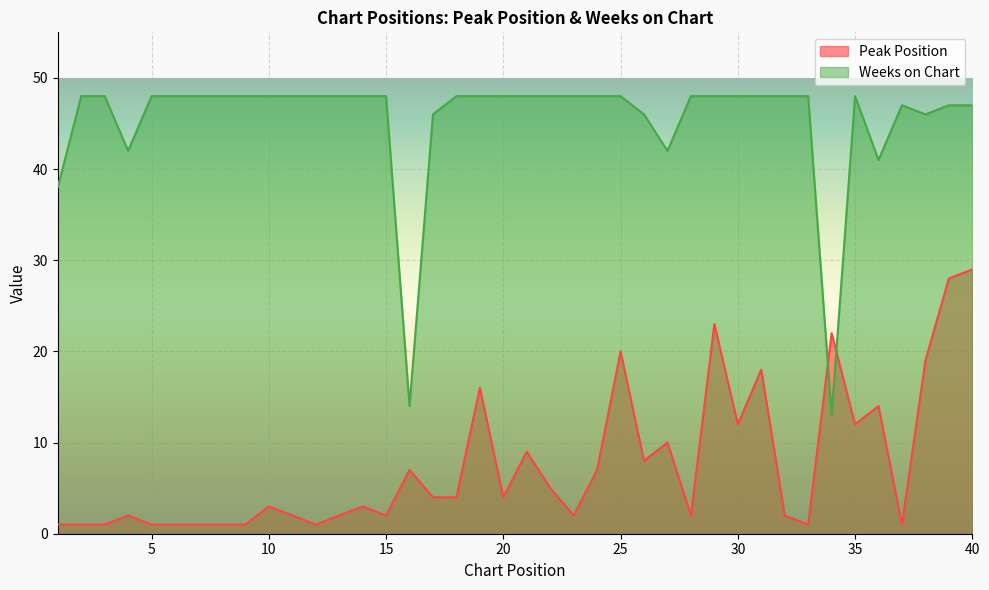

Which category has the highest value across all series?

2